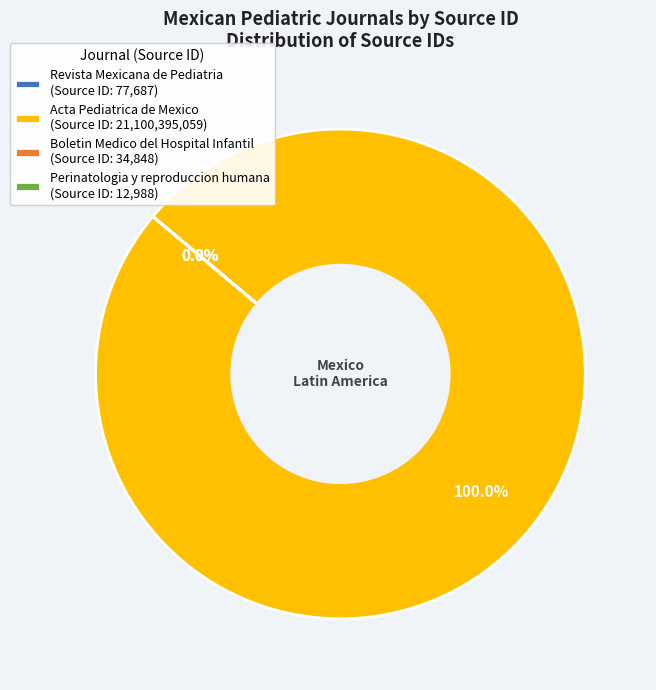

True or false: Acta Pediatrica de Mexico accounts for 99% of the total.

False